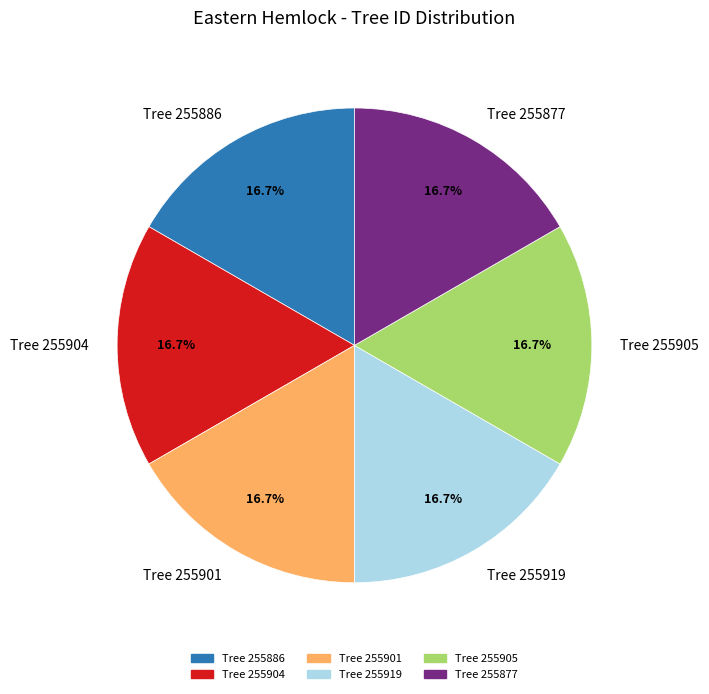

Is there any slice that represents more than half of the pie?

No